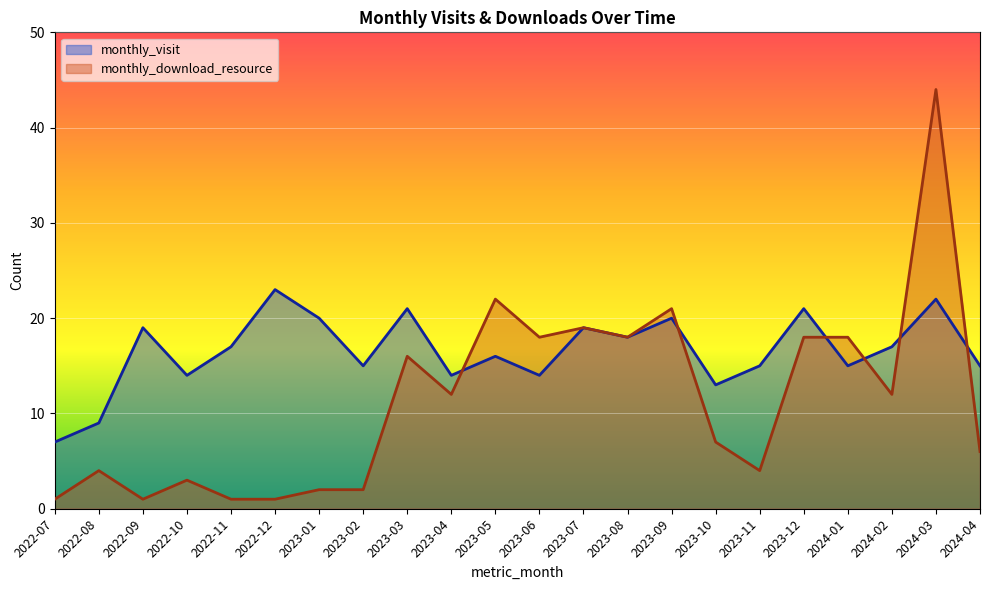

The value of monthly_download_resource at 2023-08 is 18. True or false?

True